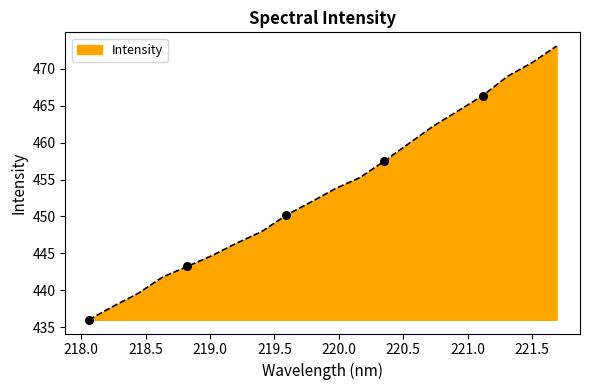

What is the maximum value shown in the chart?

473.1